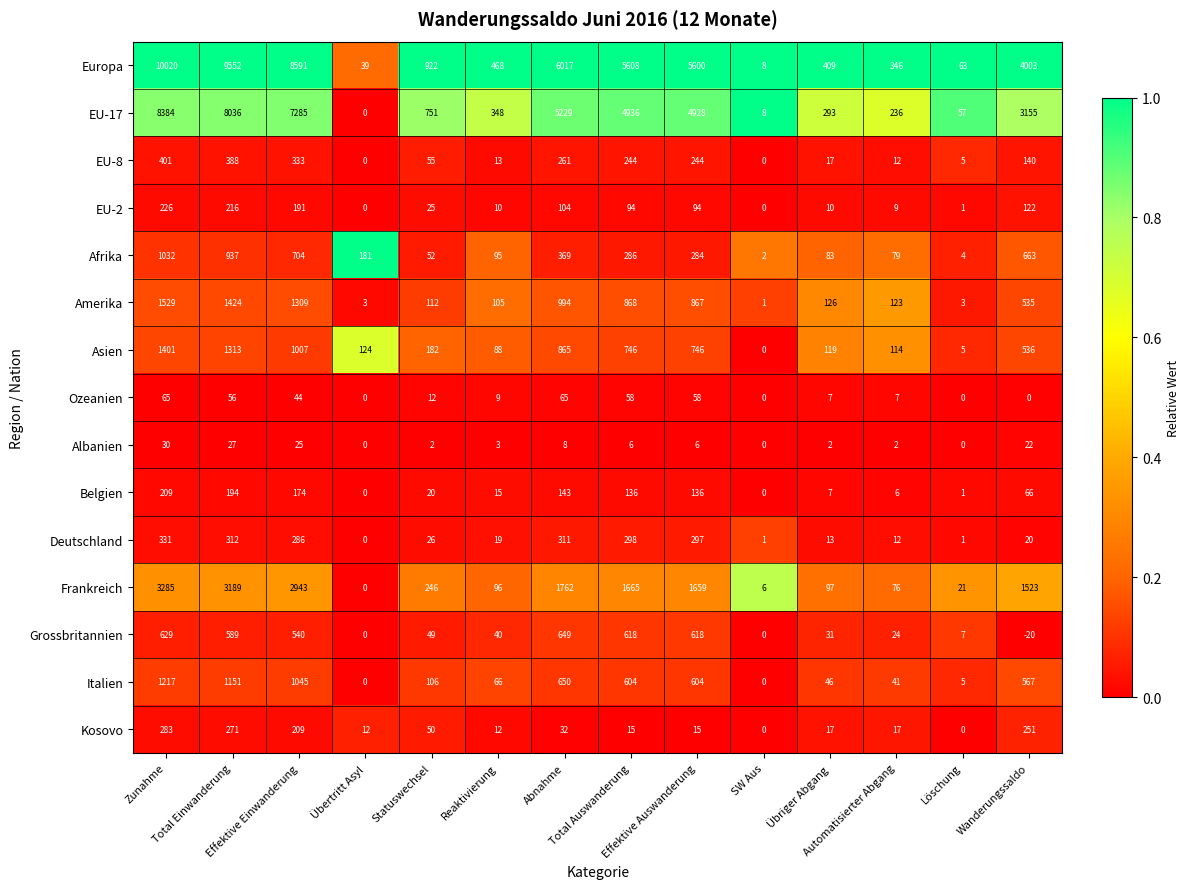

What is the spread (max minus min) of values at Effektive Auswanderung?

5594